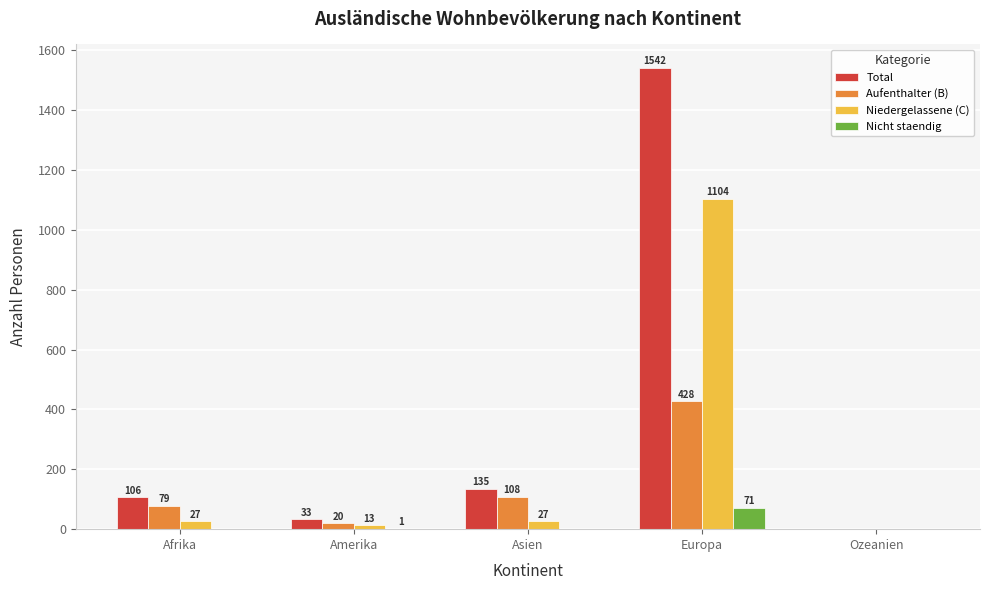

The Aufenthalter (B) series shows 282 at Europa. True or false?

False